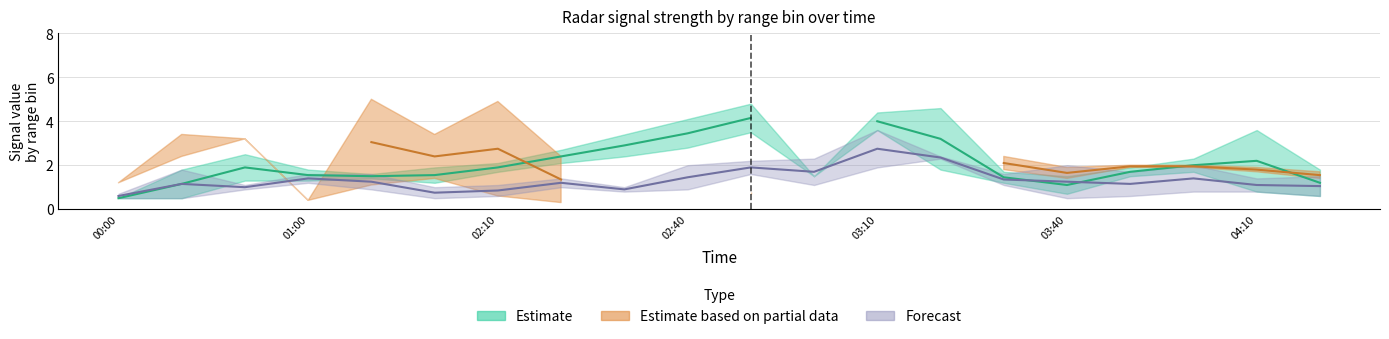

In  10.762, how many points are lower than both neighbors (excluding endpoints)?

4